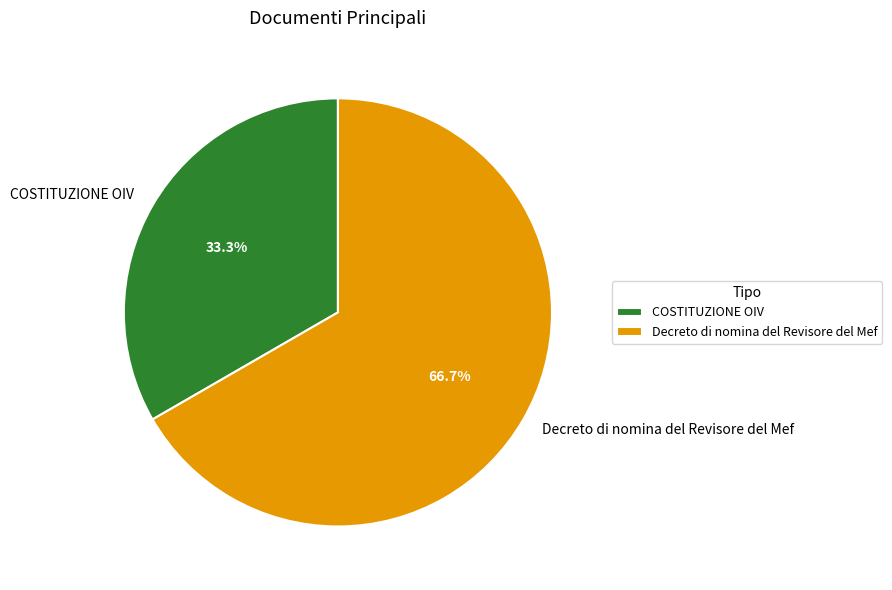

What is the total percentage of Decreto di nomina del Revisore del Mef and COSTITUZIONE OIV?

100.0%